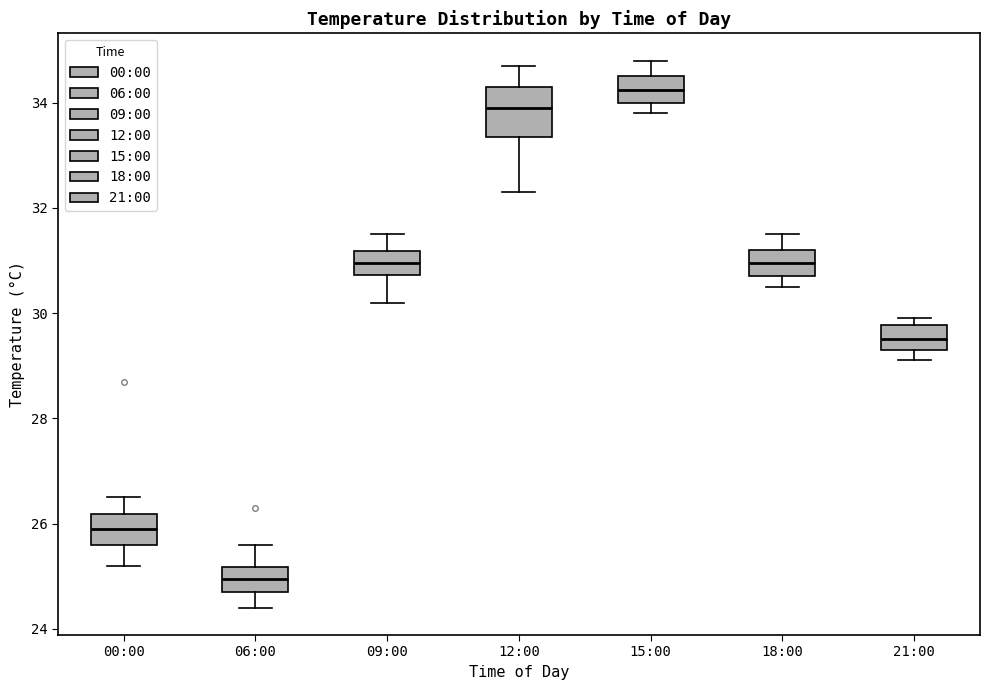

Which box is the tallest, from its lower edge to its upper edge?

12:00